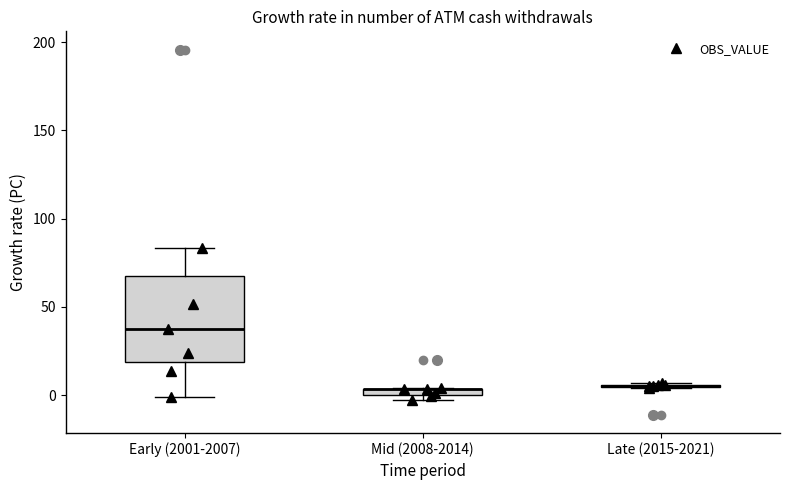

Where is the upper edge of the box for Mid (2008-2014) on the y-axis? The values are not printed on the chart, so give them approximately, as read against the axis.

5